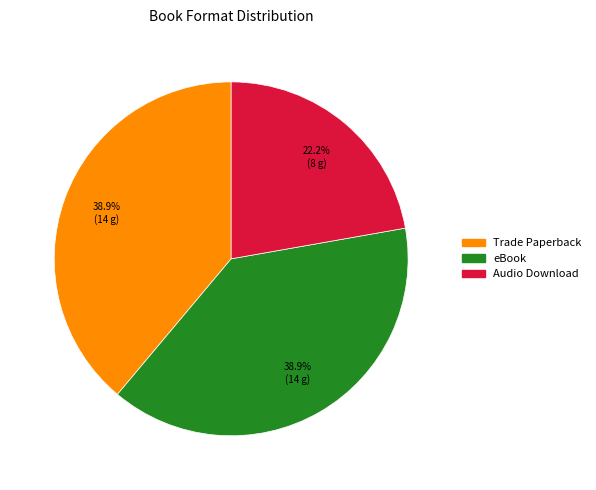

Which has a higher value, eBook or Audio Download?

eBook